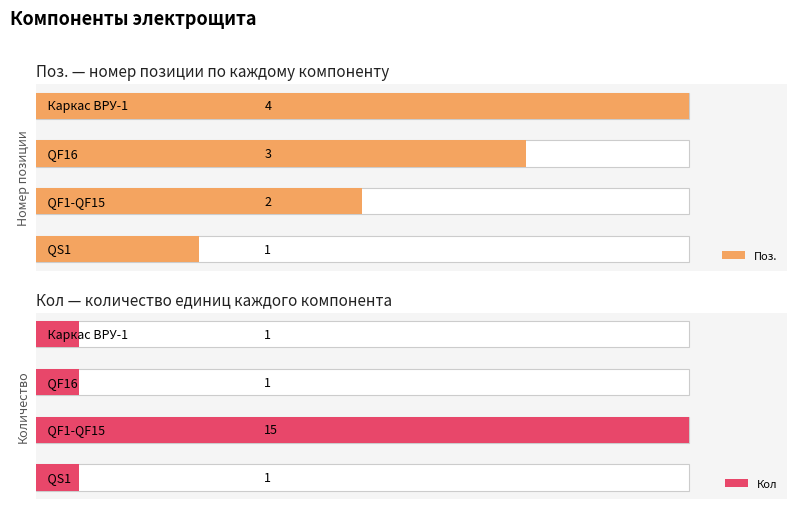

What is the sum of the Кол values at 1 and 0?

16